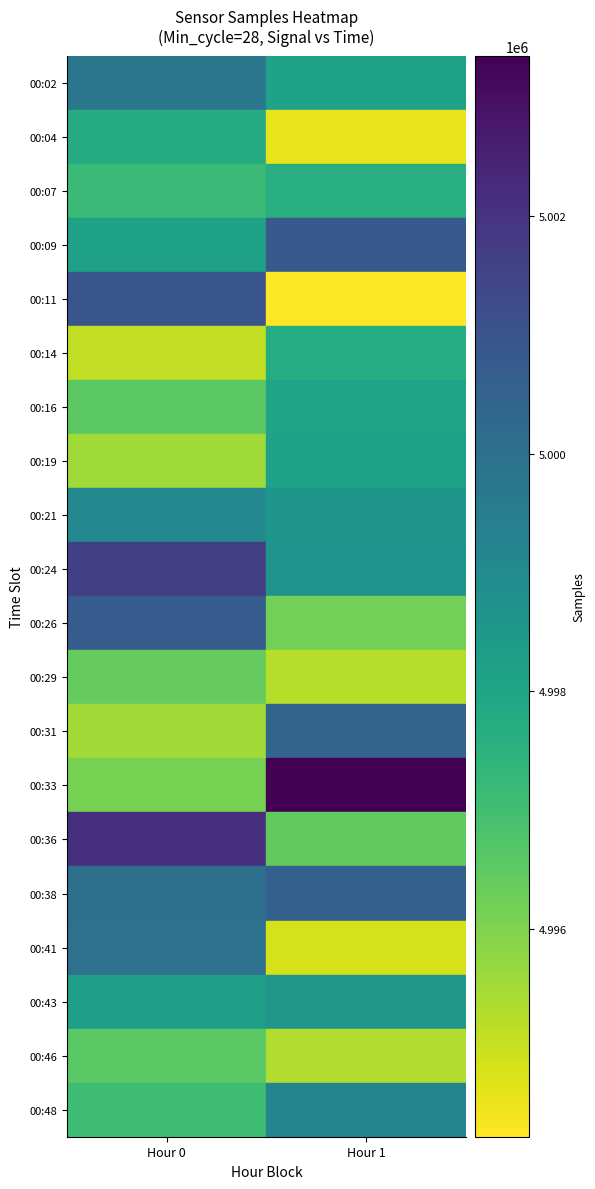

Reading right to left, list all the values displayed in this chart.

00:02: Hour 1=4998100	Hour 0=4999741
00:04: Hour 1=4994603	Hour 0=4997794
00:07: Hour 1=4997636	Hour 0=4997188
00:09: Hour 1=5000851	Hour 0=4998161
00:11: Hour 1=4994251	Hour 0=5000949
00:14: Hour 1=4997716	Hour 0=4995088
00:16: Hour 1=4998084	Hour 0=4996528
00:19: Hour 1=4998116	Hour 0=4995550
00:21: Hour 1=4998588	Hour 0=4999057
00:24: Hour 1=4998653	Hour 0=5001664
00:26: Hour 1=4996196	Hour 0=5000738
00:29: Hour 1=4995270	Hour 0=4996416
00:31: Hour 1=5000425	Hour 0=4995530
00:33: Hour 1=5003352	Hour 0=4996114
00:36: Hour 1=4996488	Hour 0=5002084
00:38: Hour 1=5000590	Hour 0=5000067
00:41: Hour 1=4994825	Hour 0=4999993
00:43: Hour 1=4998544	Hour 0=4998302
00:46: Hour 1=4995320	Hour 0=4996589
00:48: Hour 1=4999213	Hour 0=4997091